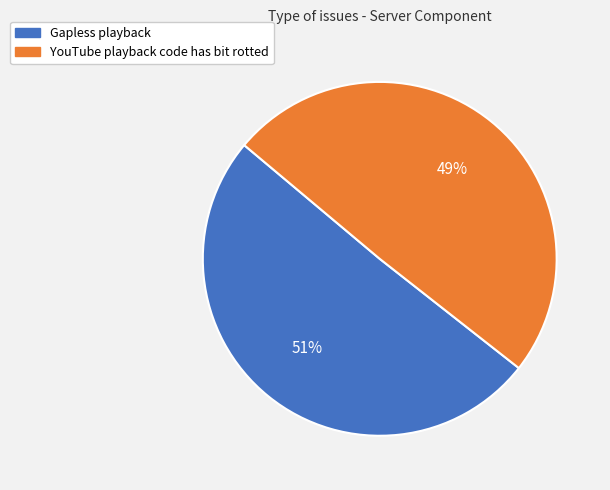

Is it true that YouTube playback code has bit rotted is 42% of the pie?

False